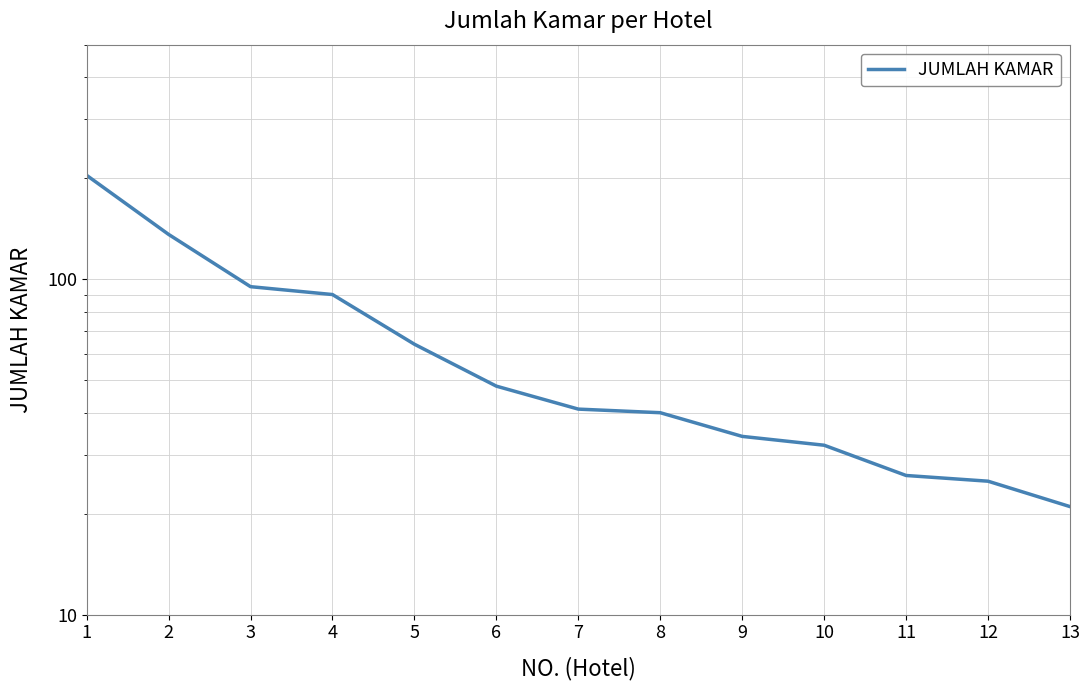

At which label does the data first exceed 41?

1